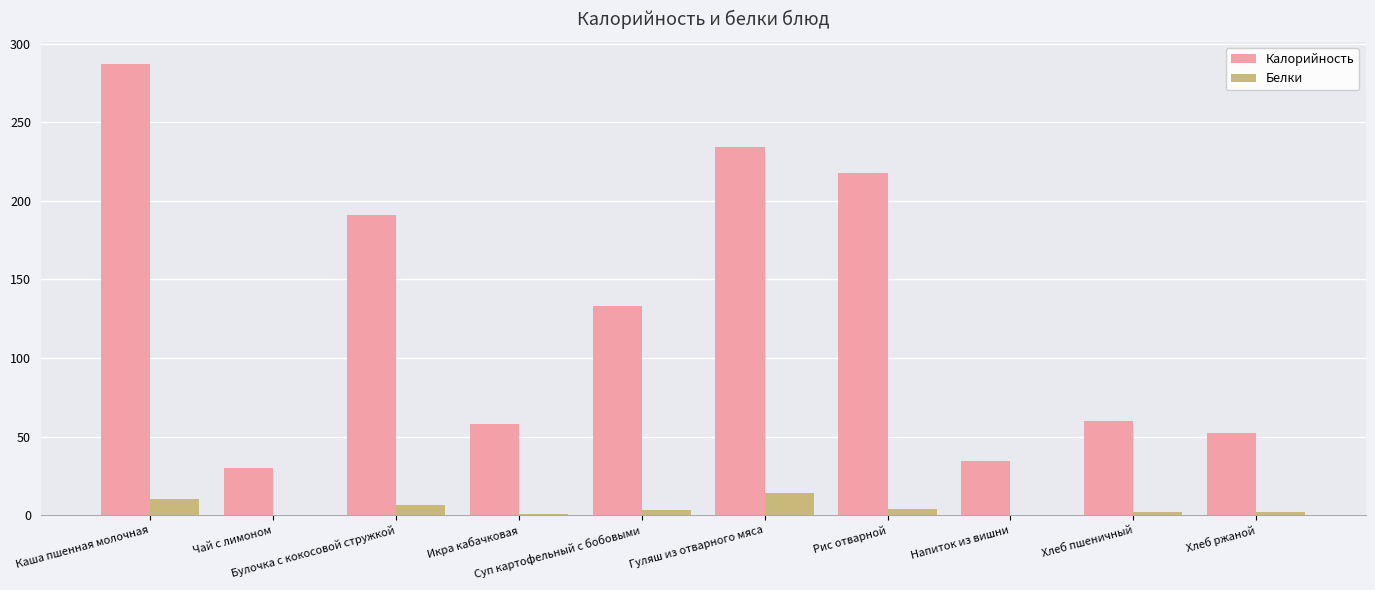

What are all the series names shown in the legend?

Калорийность, Белки